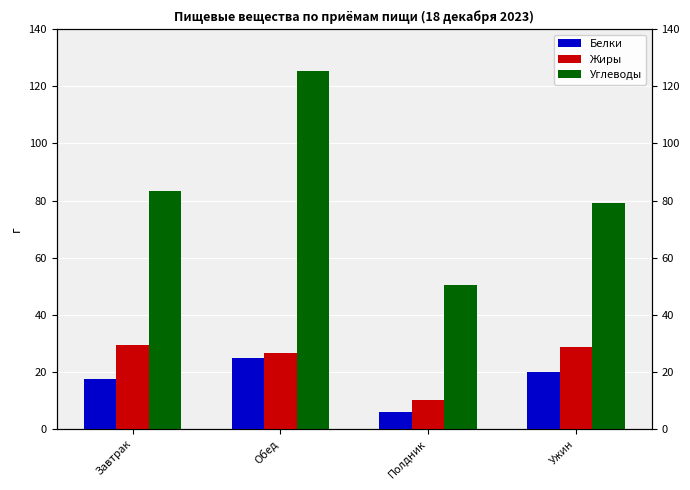

Is it true that Белки equals 6.2 at Полдник?

True